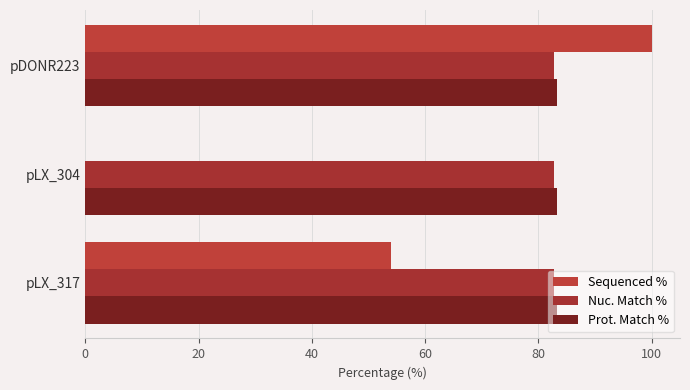

What is the maximum value for Sequenced %?

100.0